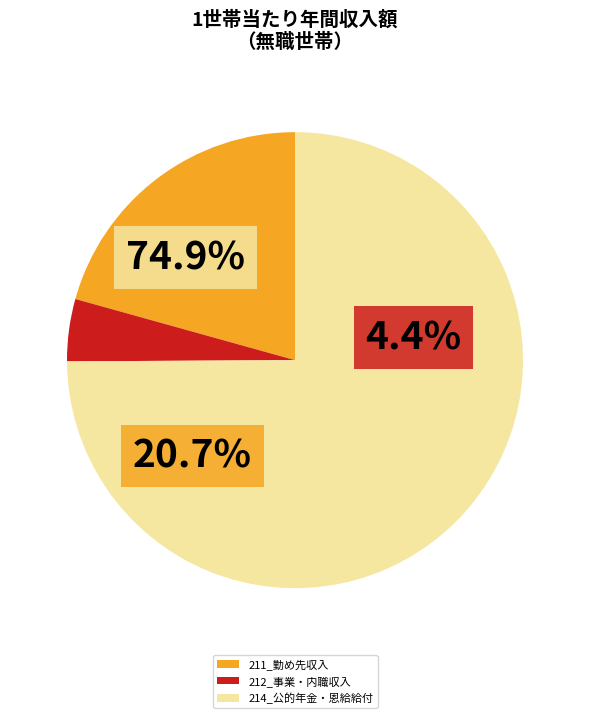

To the nearest percent, what percentage of the pie is 211_勤め先収入?

21%